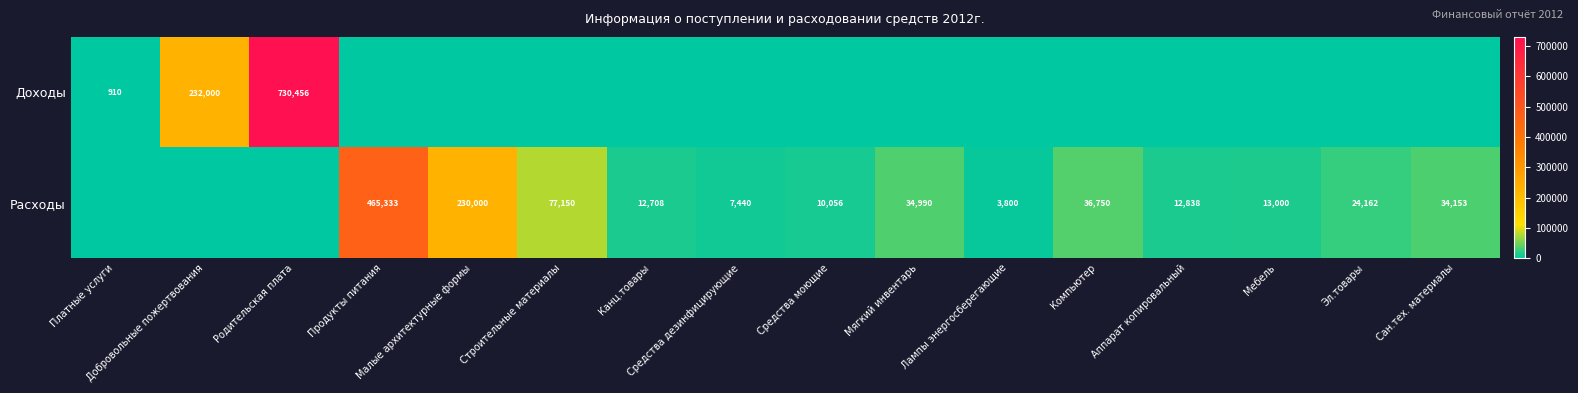

What is the average value of the Расходы series?

60148.8